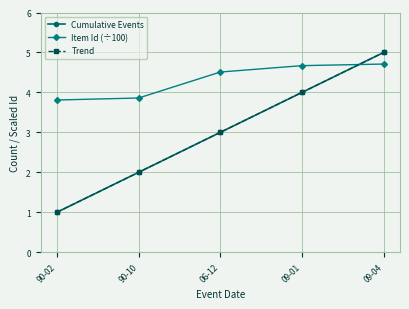

At how many categories does at least one series exceed 1?

5